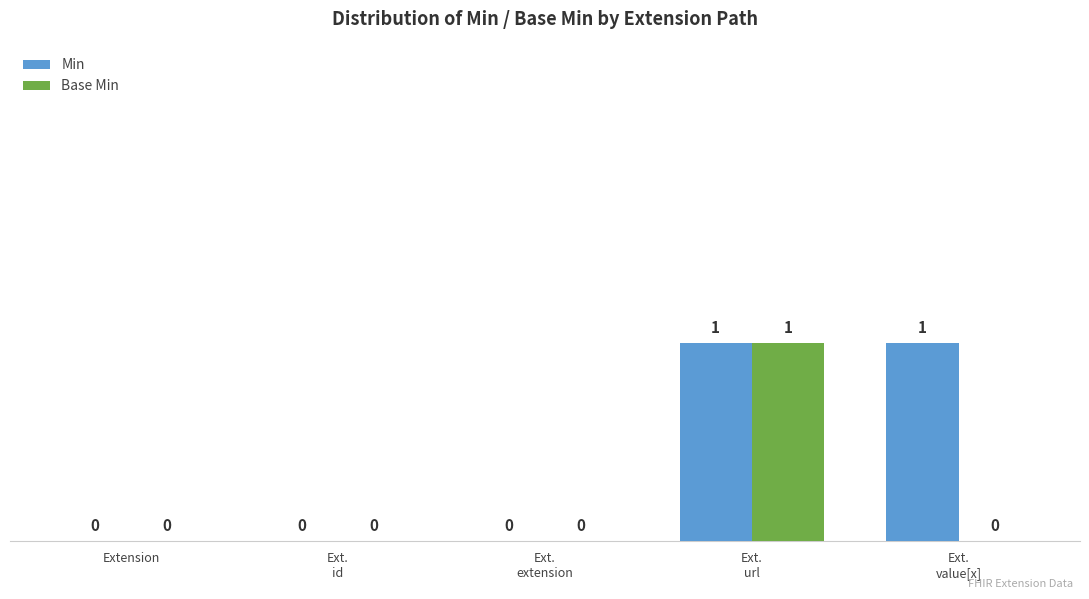

True or false: Base Min has a value of 1 at Extension.

False